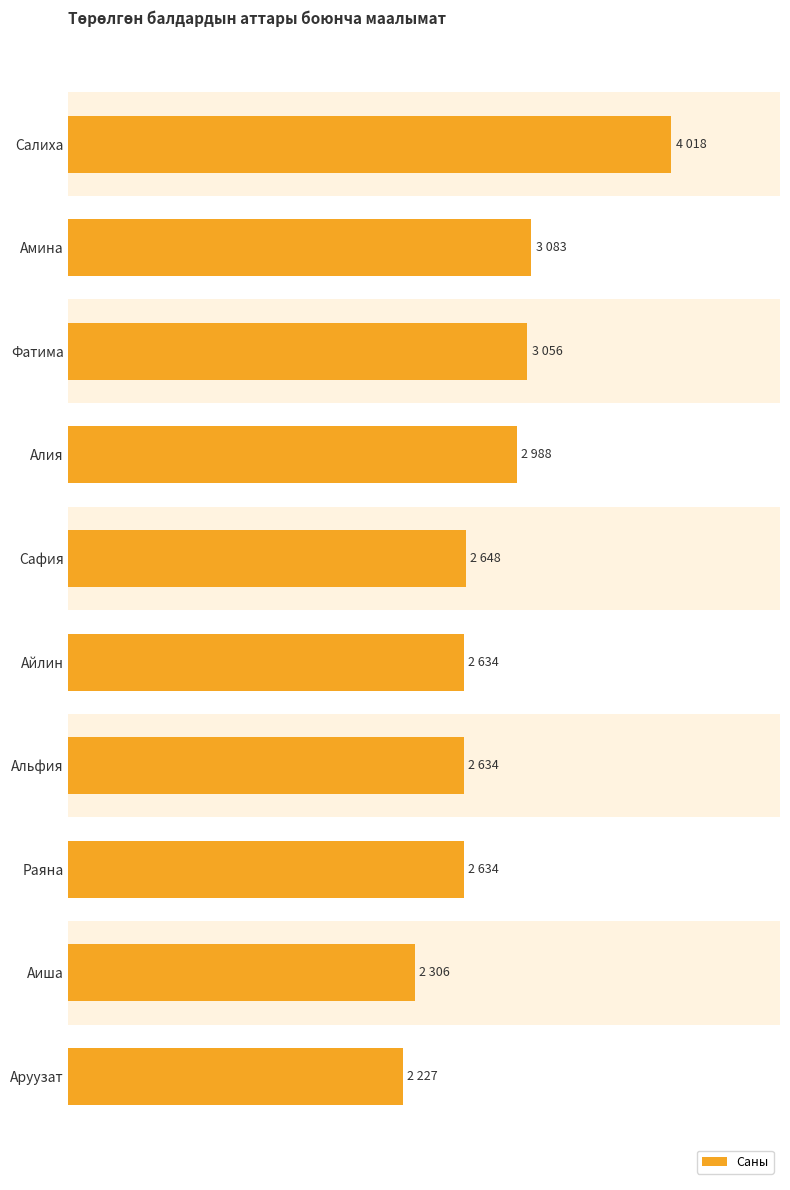

Are the bars horizontal?

Yes